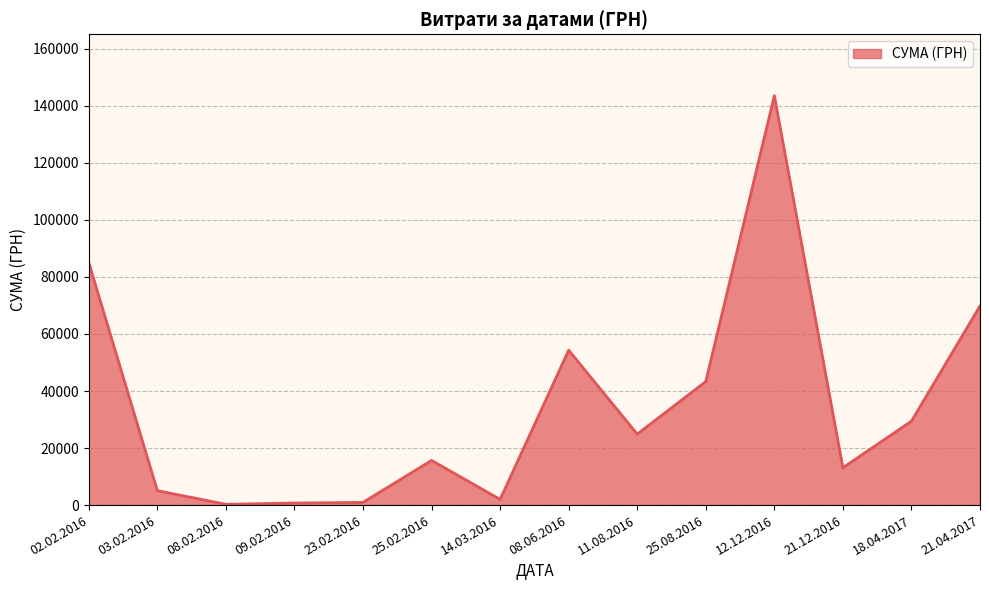

What is the average value?

34869.0